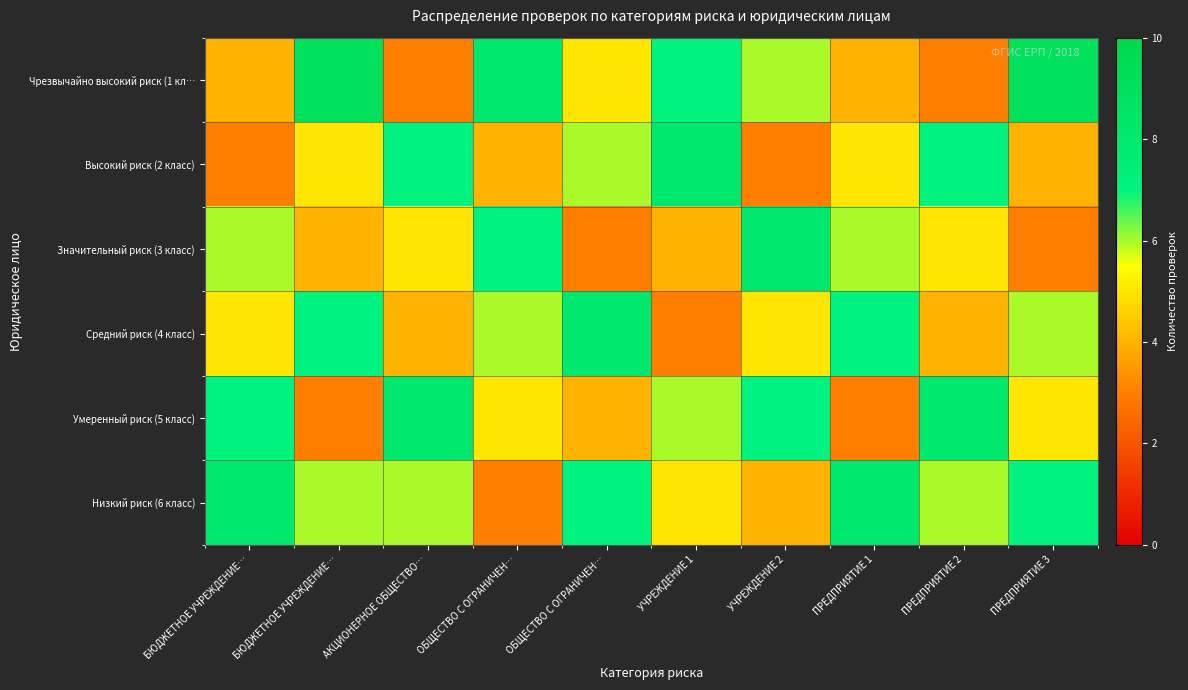

Which series has the largest total across all categories?

Низкий риск (6 класс)